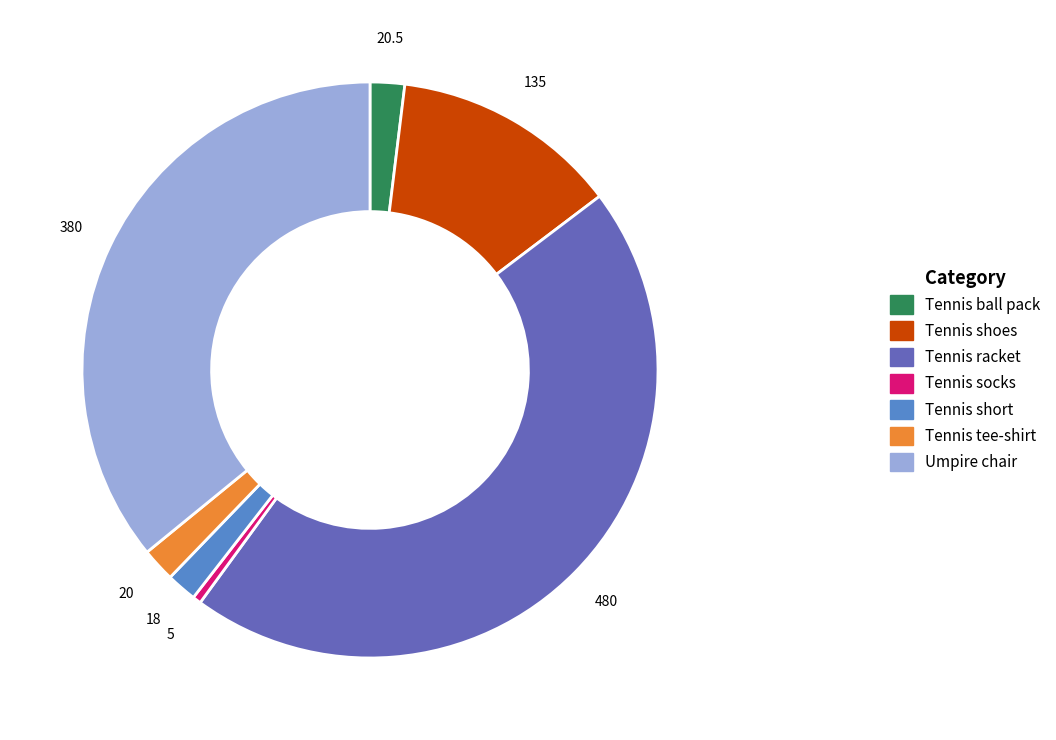

Do Tennis short and Tennis tee-shirt together represent more than half of the pie?

No